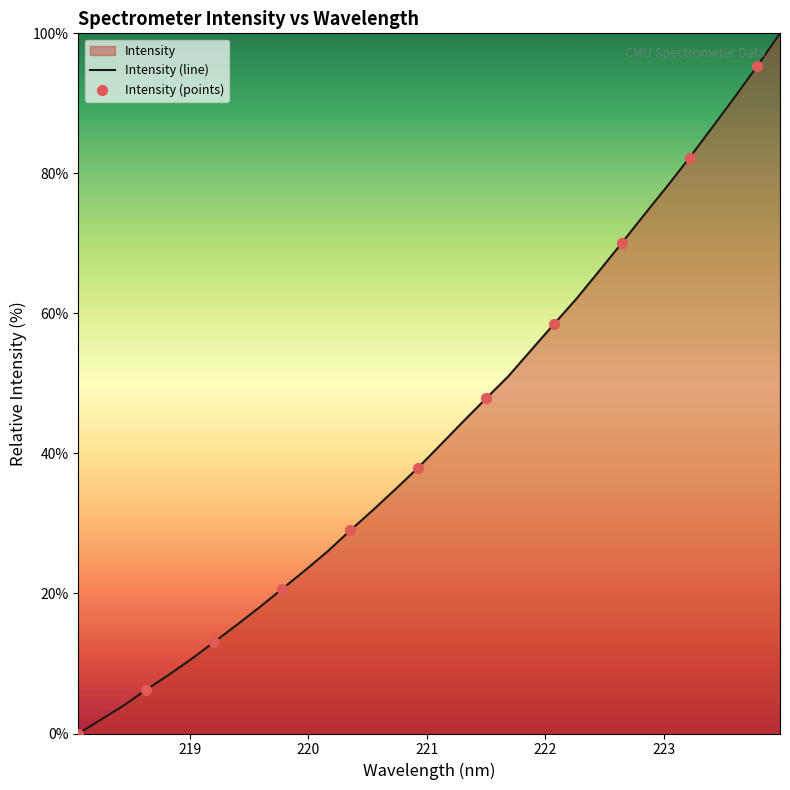

What is the ratio of the value at 222.263 to the value at 218.442?

15.5